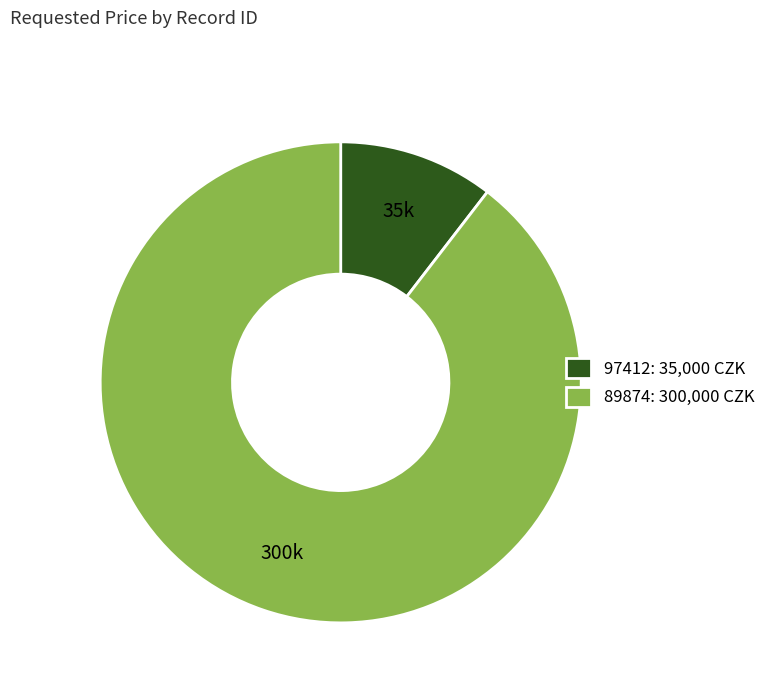

What is the majority slice?

89874